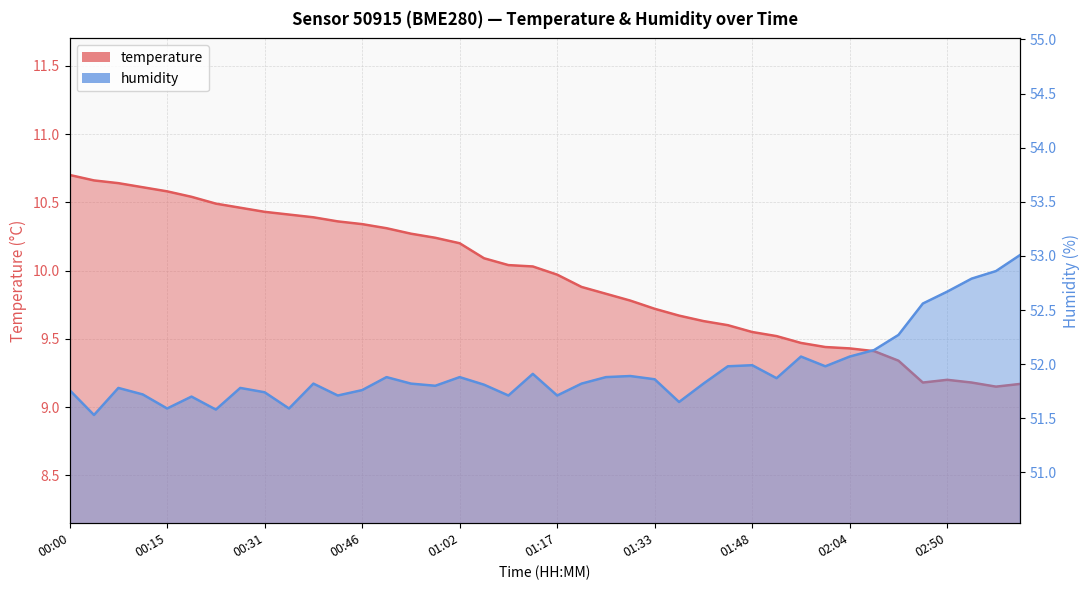

The value of temperature at 03:02 is 3.2. True or false?

False